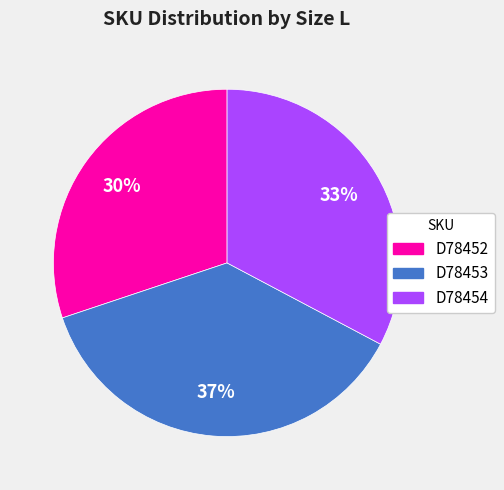

Does D78453 account for over 50% of the chart?

No